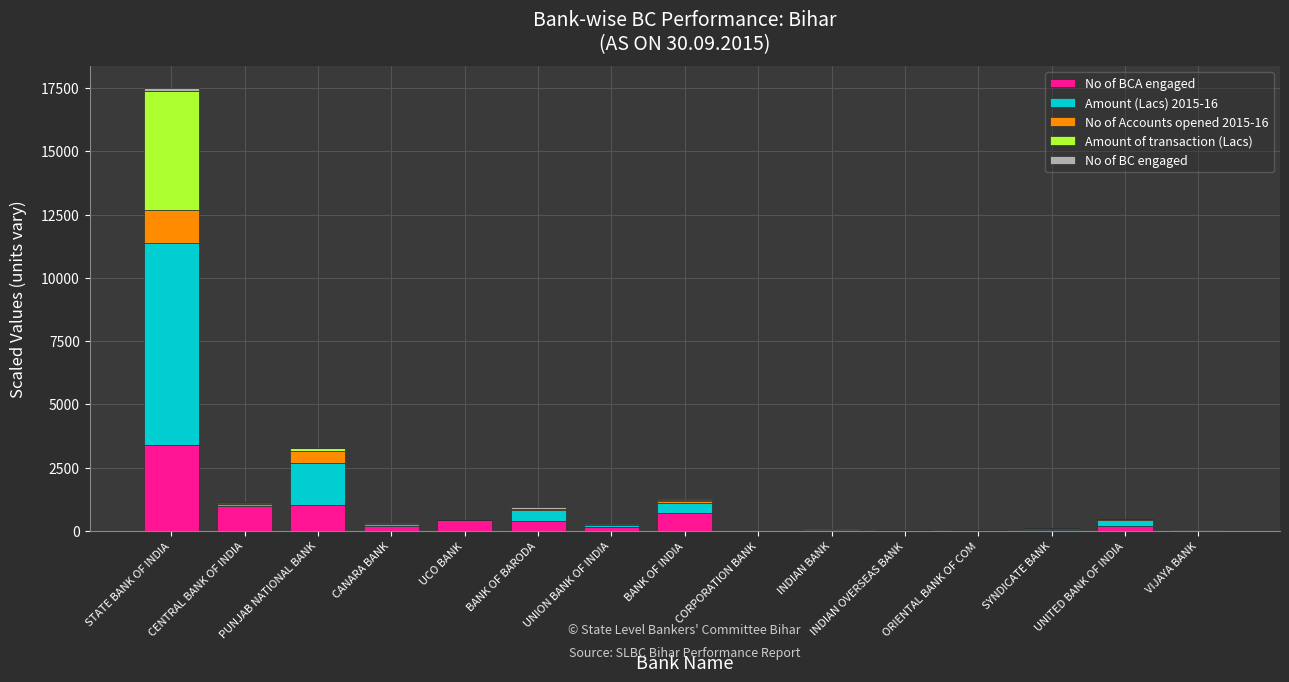

What is the highest value of the No of BCA engaged series?

3405.0